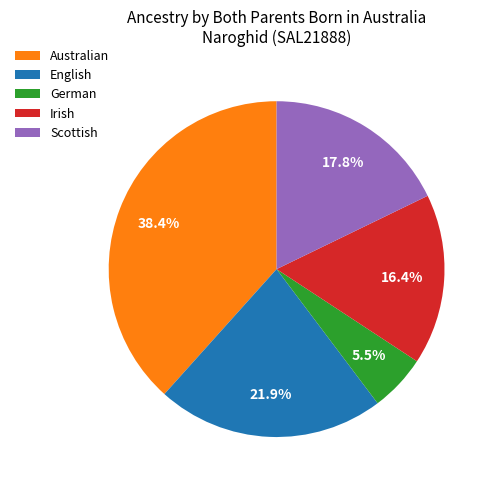

Combined, what portion of the pie is Irish and German?

21.9%